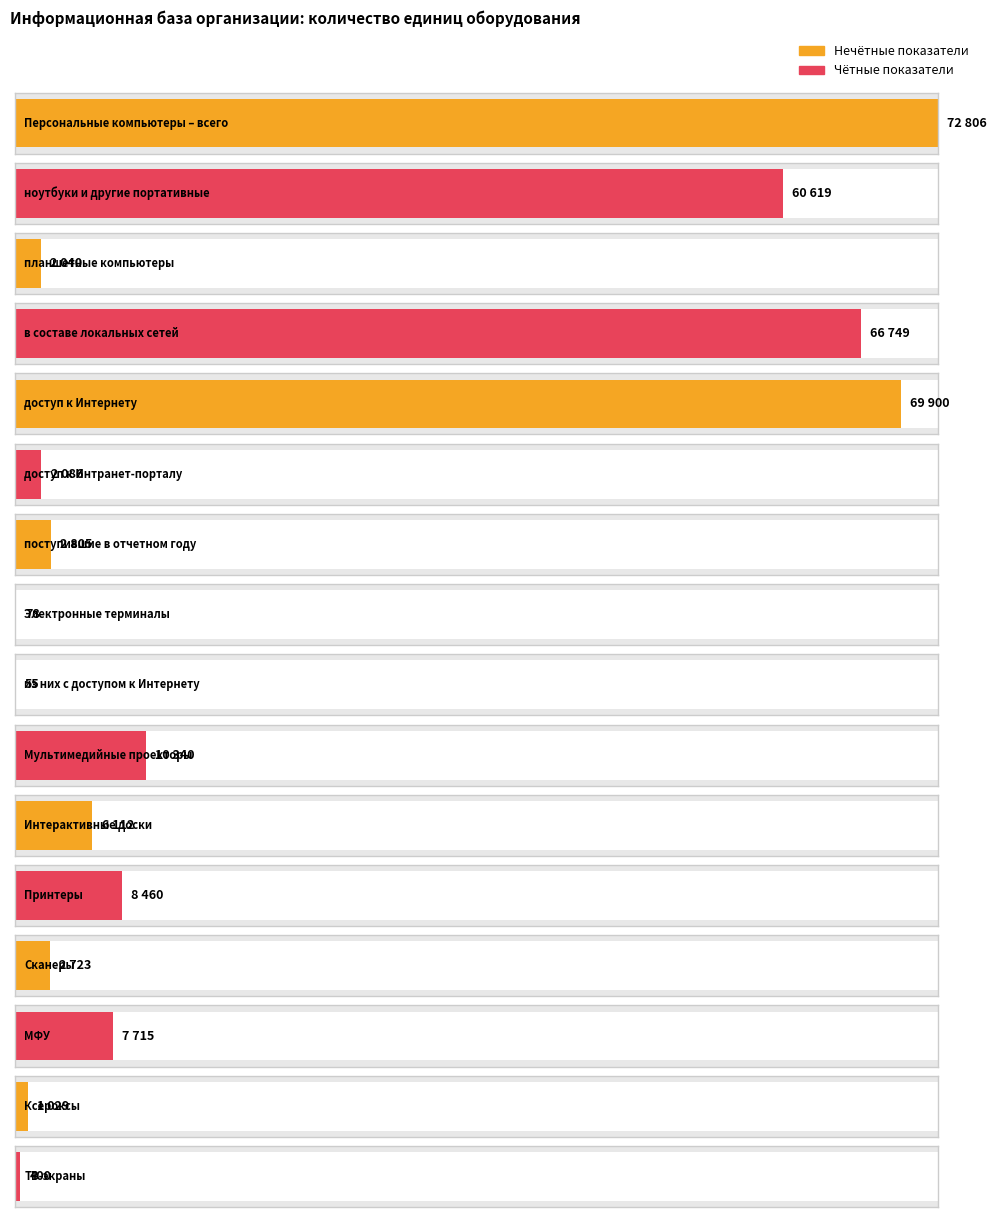

Reading right to left, transcribe all the data shown in this chart.

ТВ-экраны=400	Ксероксы=1029	МФУ=7715	Сканеры=2723	Принтеры=8460	Интерактивные доски=6112	Мультимедийные проекторы=10340	из них с доступом к Интернету=55	Электронные терминалы=78	поступившие в отчетном году=2805	доступ к Интранет-порталу=2086	доступ к Интернету=69900	в составе локальных сетей=66749	планшетные компьютеры=2040	ноутбуки и другие портативные=60619	Персональные компьютеры – всего=72806